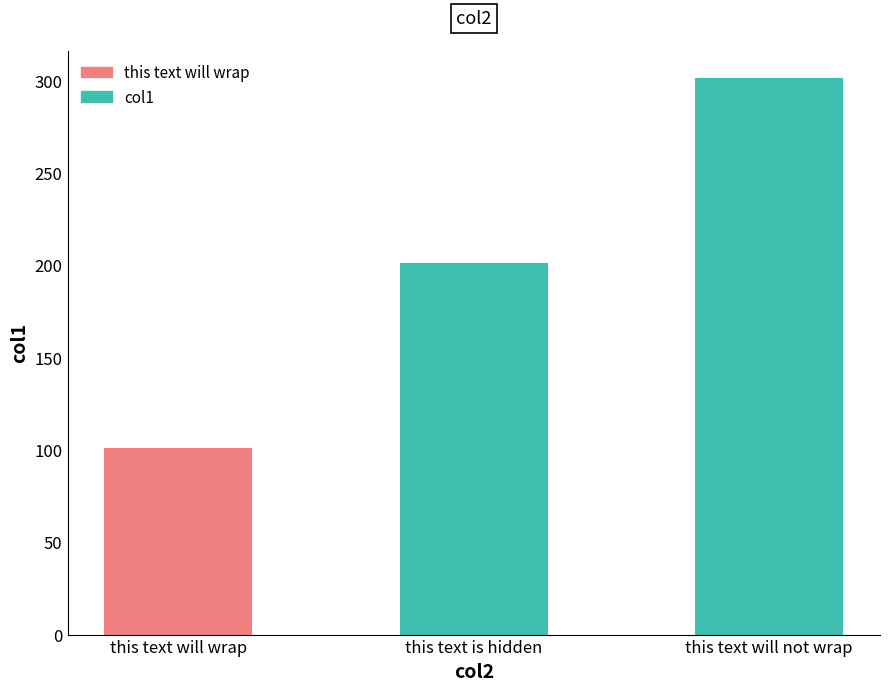

Are the bars horizontal?

No